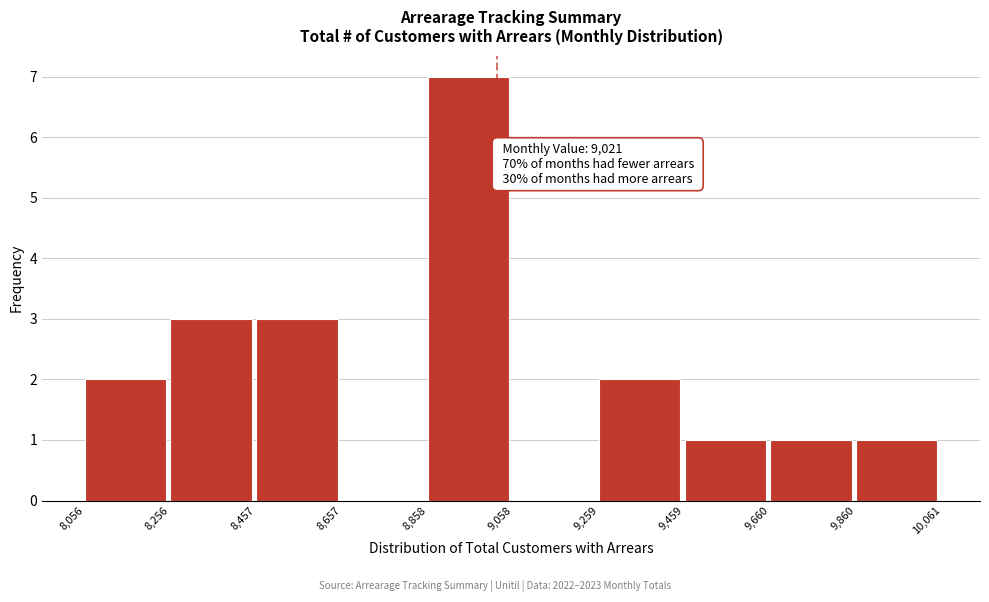

Over which range of the x-axis is the bar tallest?

8,858 to 9,058